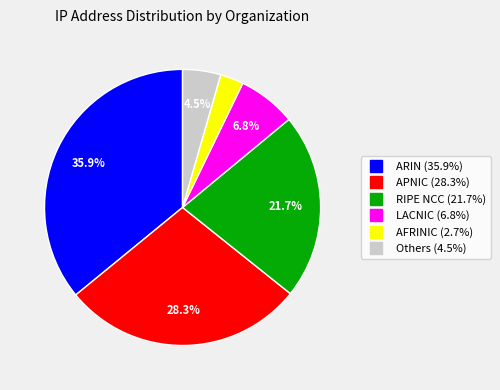

Is there a majority slice in this chart?

No